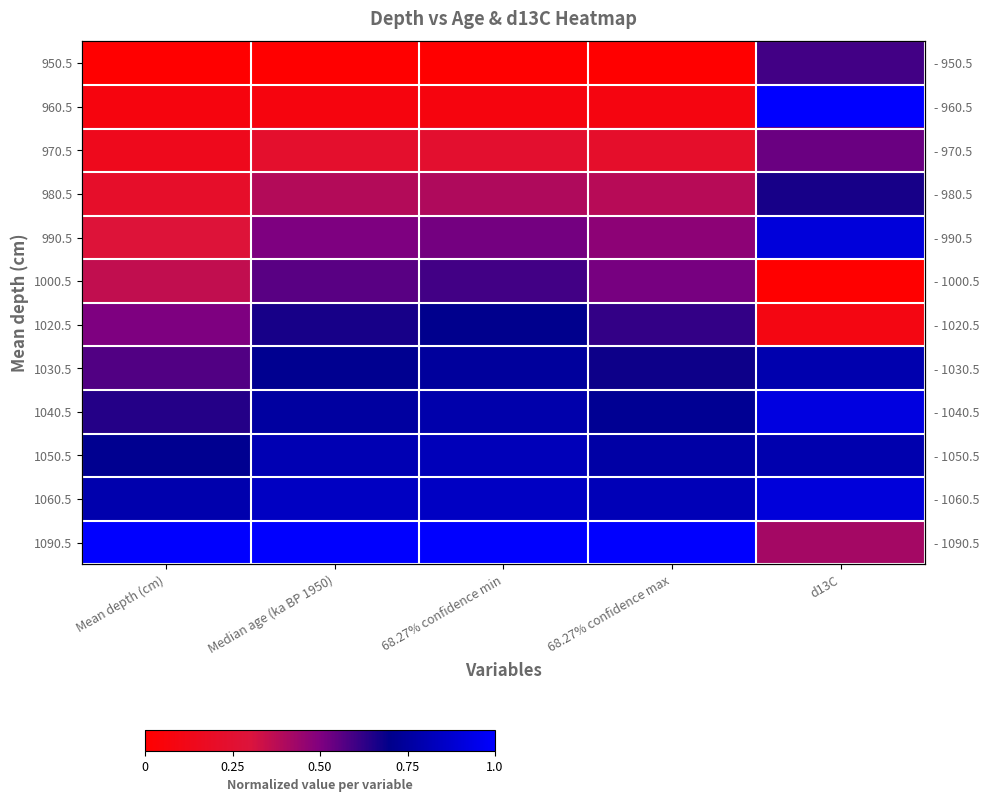

Which label corresponds to the largest value in the chart?

d13C